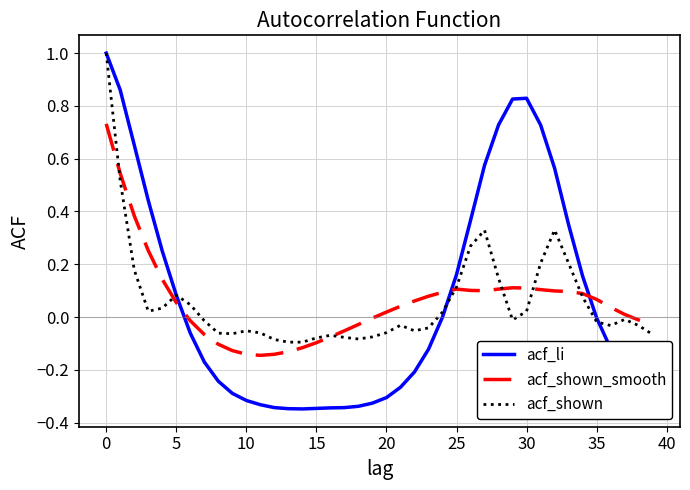

True or false: acf_shown_smooth and acf_li cross at least once.

True